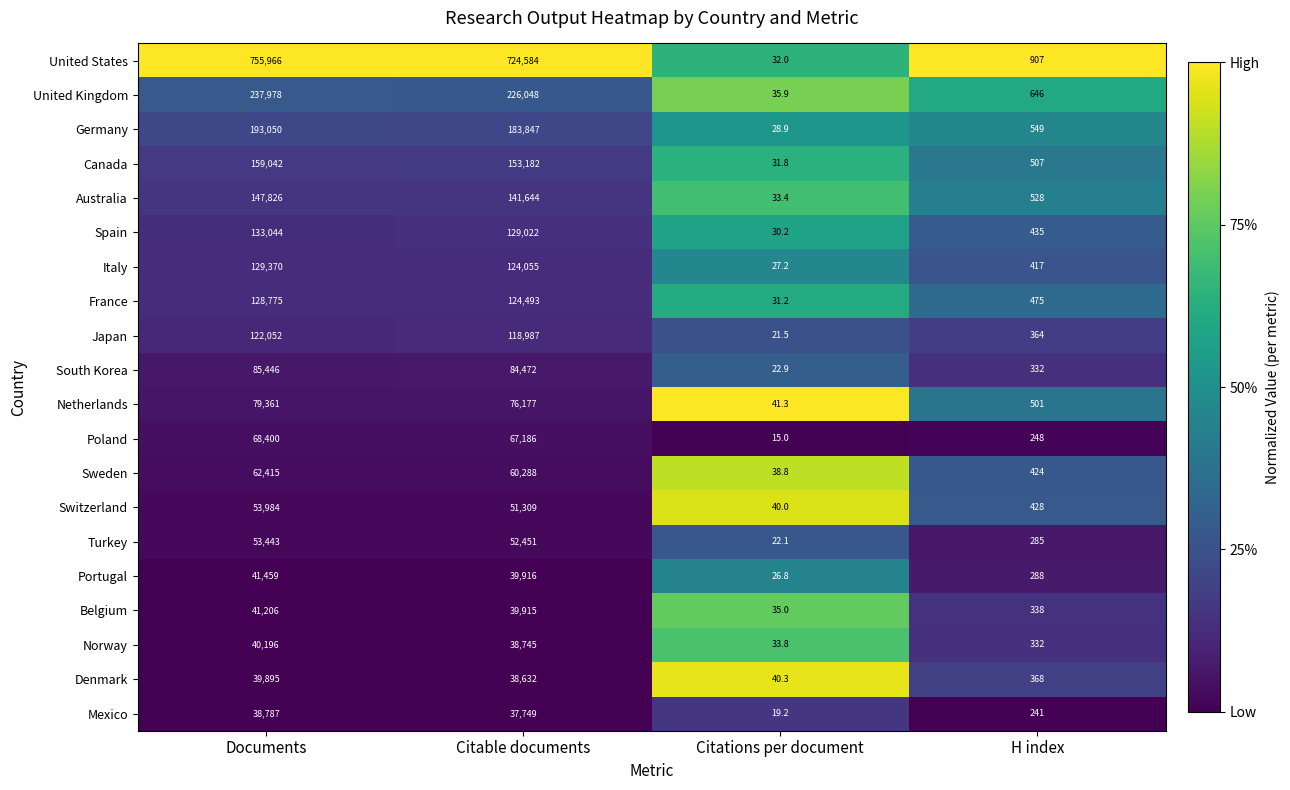

At which label is Australia closest to 73929?

Citable documents